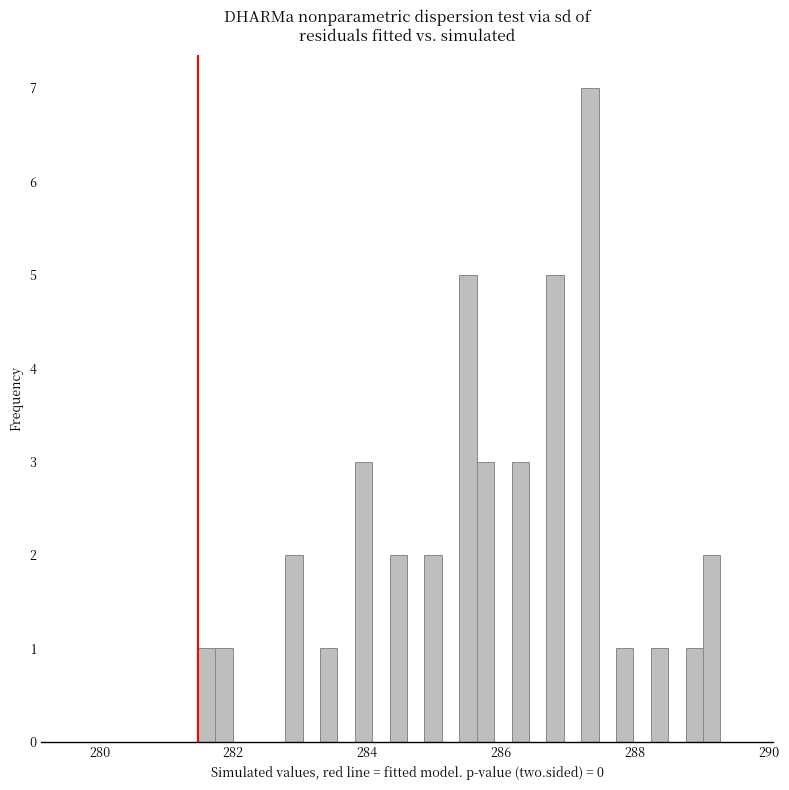

Around what value on the x-axis is the tallest bar? Give the approximate position of its centre, as read against the axis.

287.4